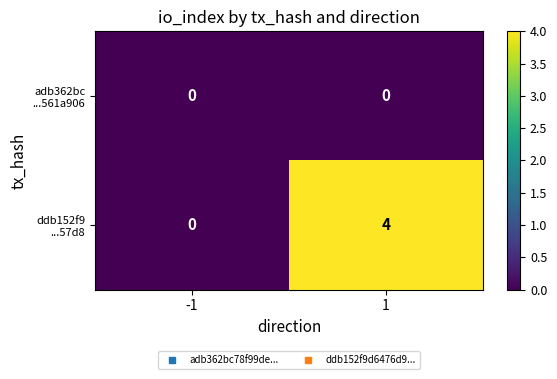

What is the difference between the highest and lowest values at 1?

4